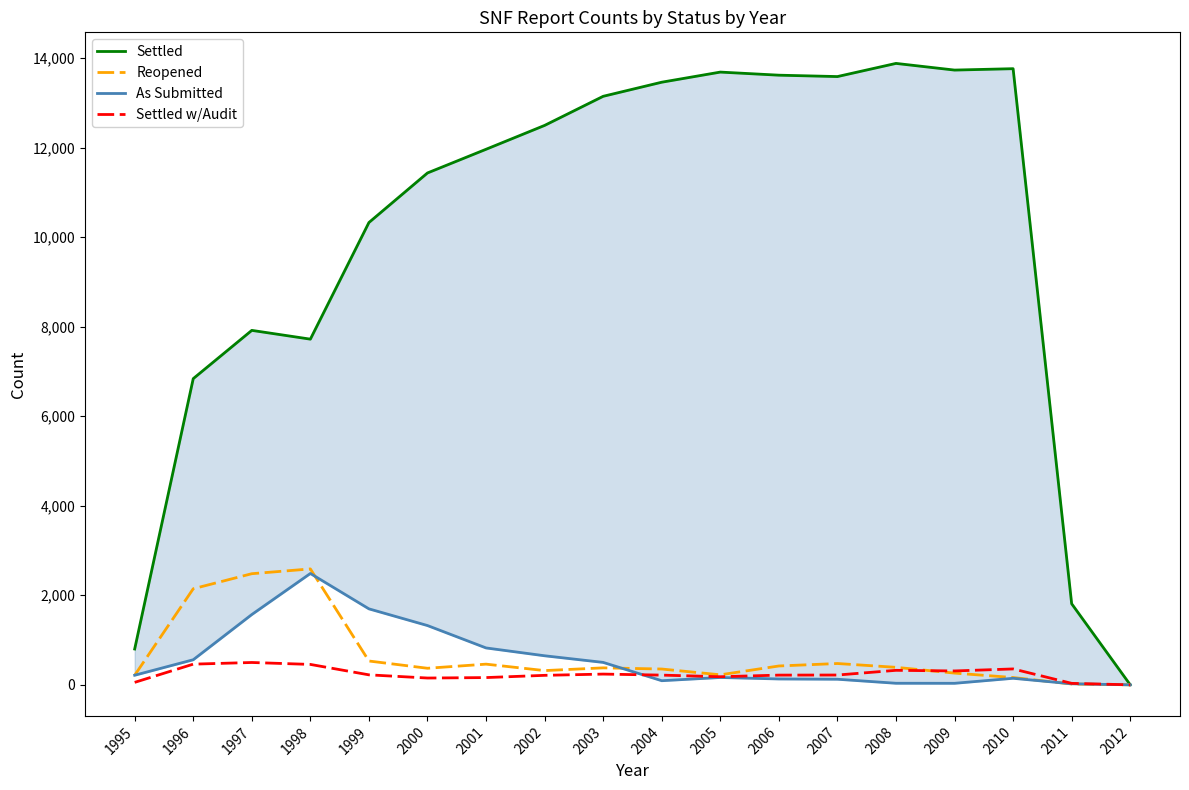

What is the spread (max minus min) of values at 2009?

13697